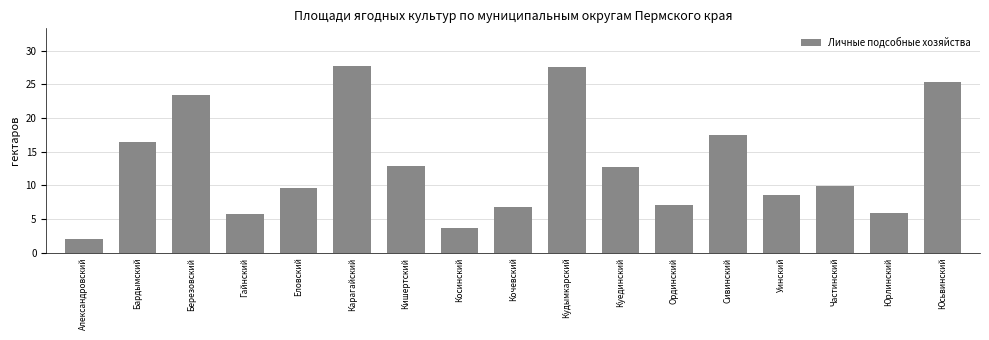

What is the value of the 4th bar from the left?

5.8